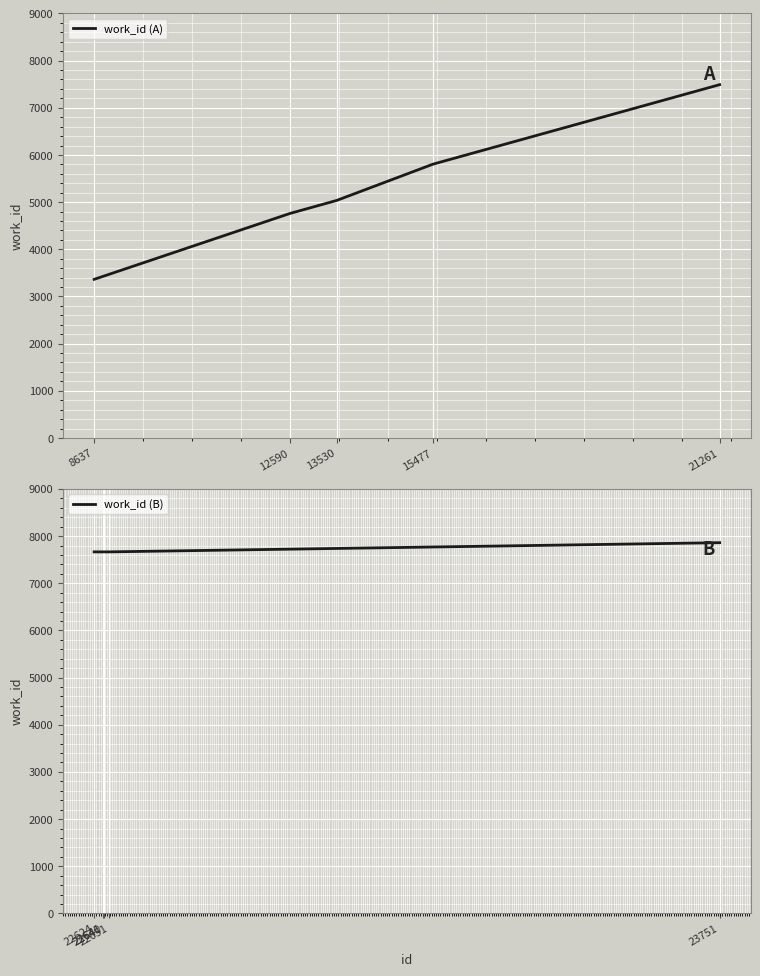

How many data points does each series have?

5